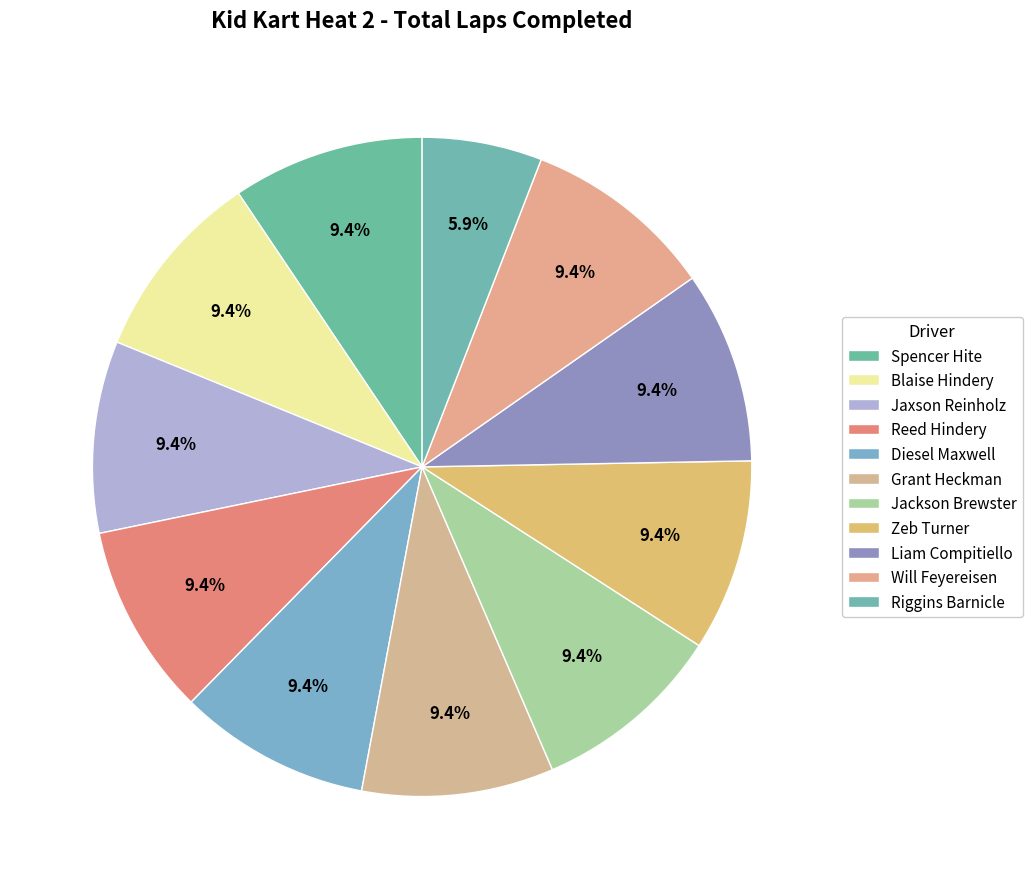

What percentage do Liam Compitiello and Diesel Maxwell together represent?

18.8%